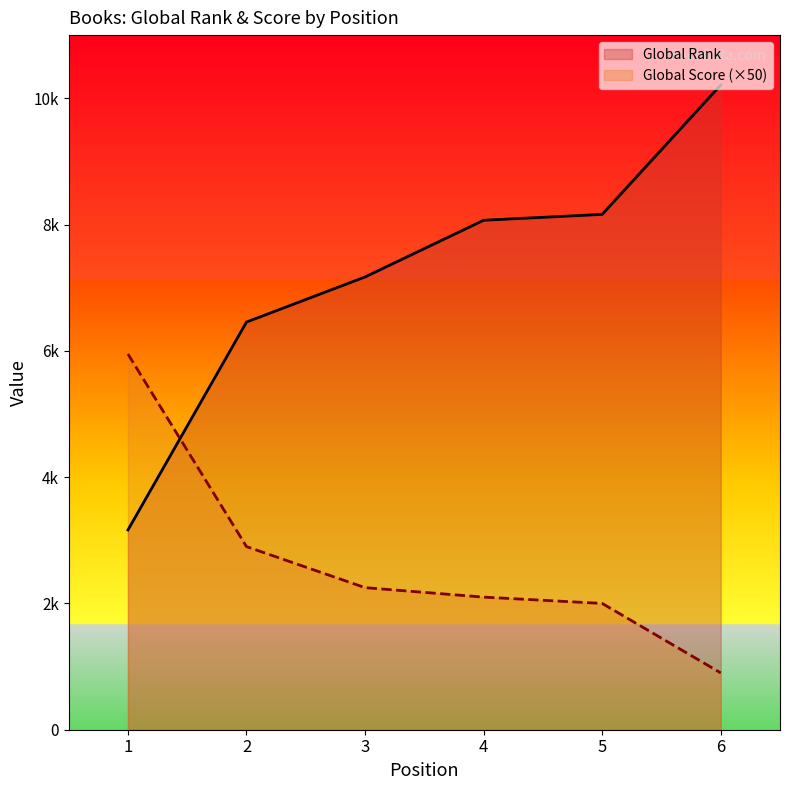

How many data points does each series have?

6